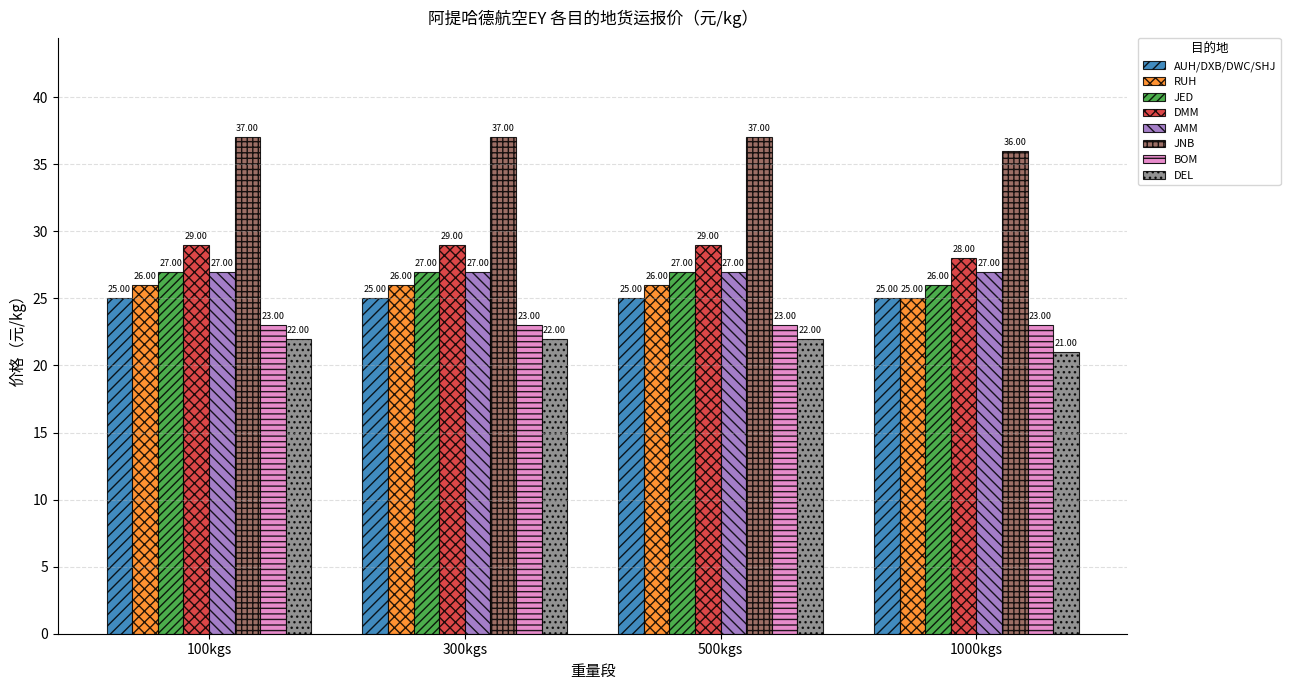

What is the spread (max minus min) of values at 300kgs?

15